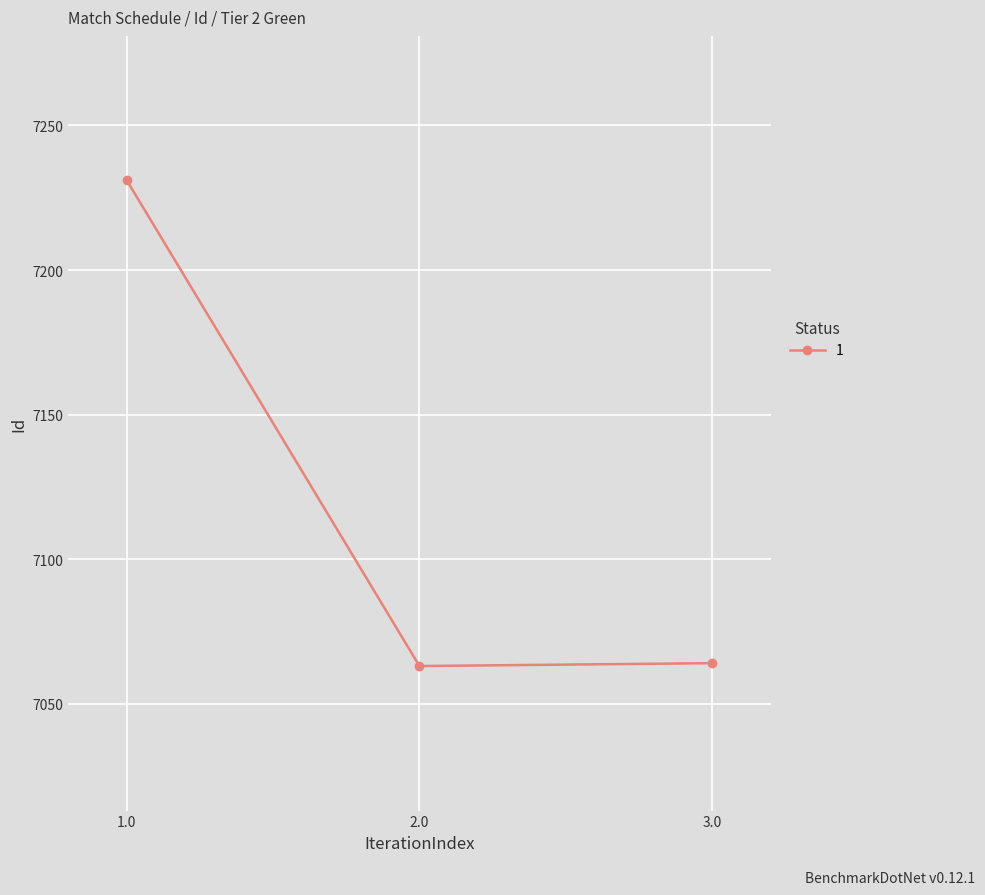

What is the sum of the values at 3.0 and 1.0?

14295